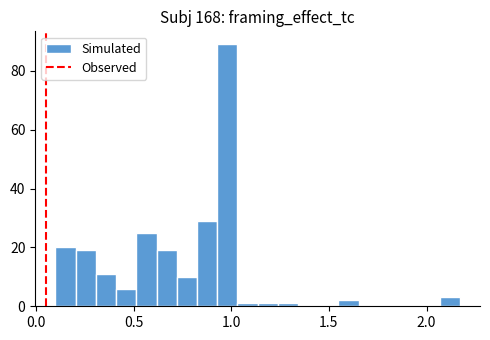

Around what value on the x-axis is the tallest bar? Give the approximate position of its centre, as read against the axis.

1.00